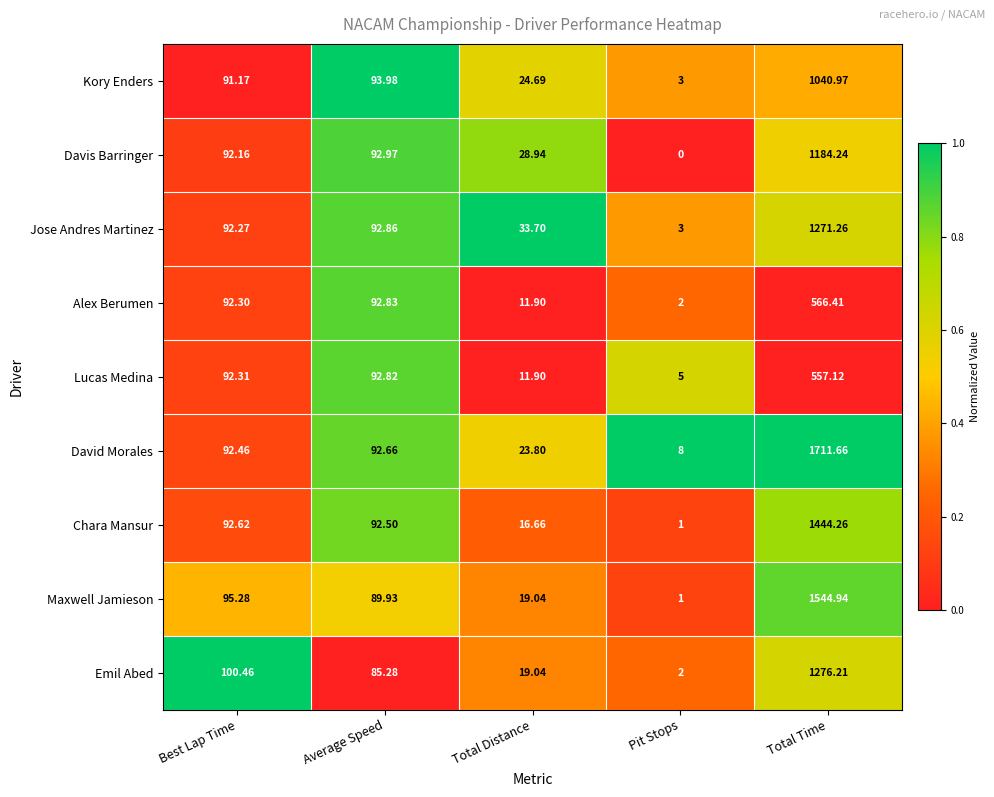

At which label is Kory Enders closest to 521?

Average Speed